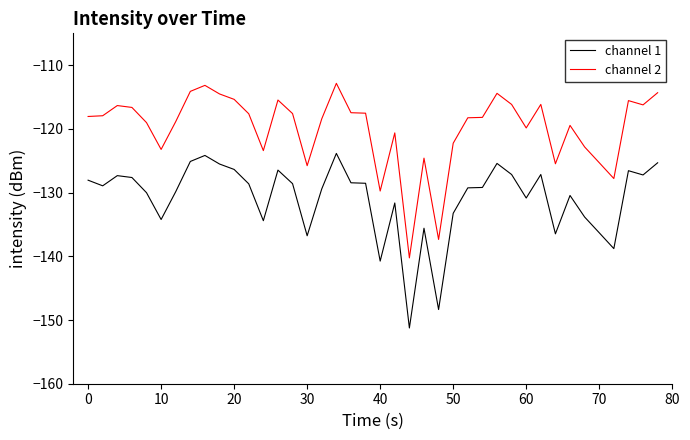

List the series in order of their peak value, lowest first.

channel 1, channel 2